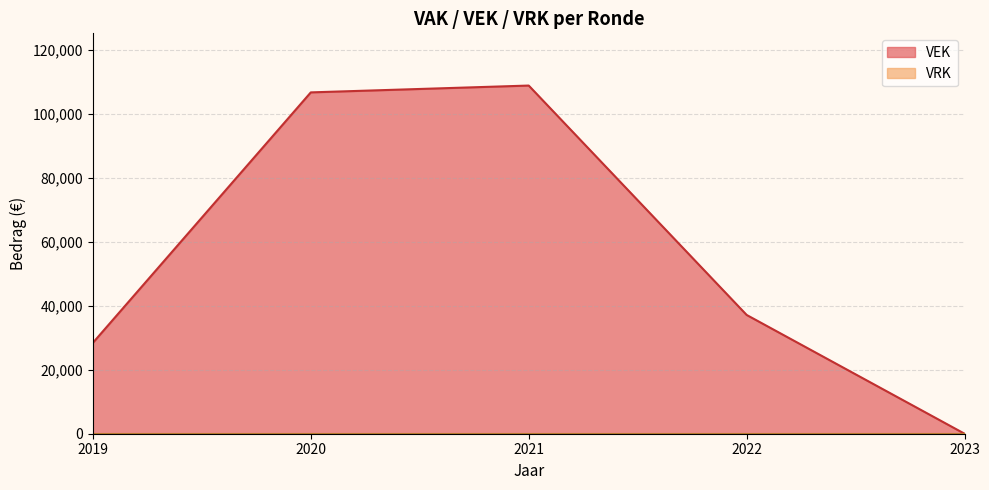

How many lines are shown in the chart?

2